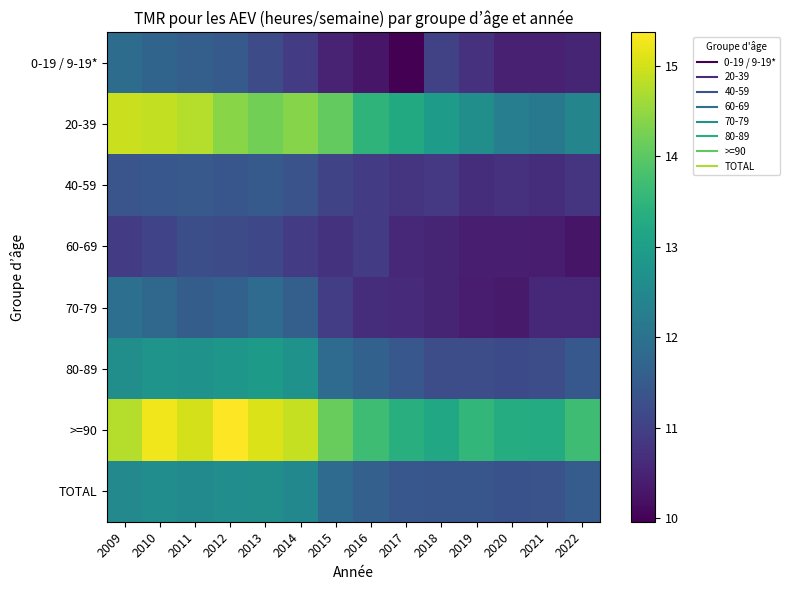

What is the greatest value displayed?

15.4